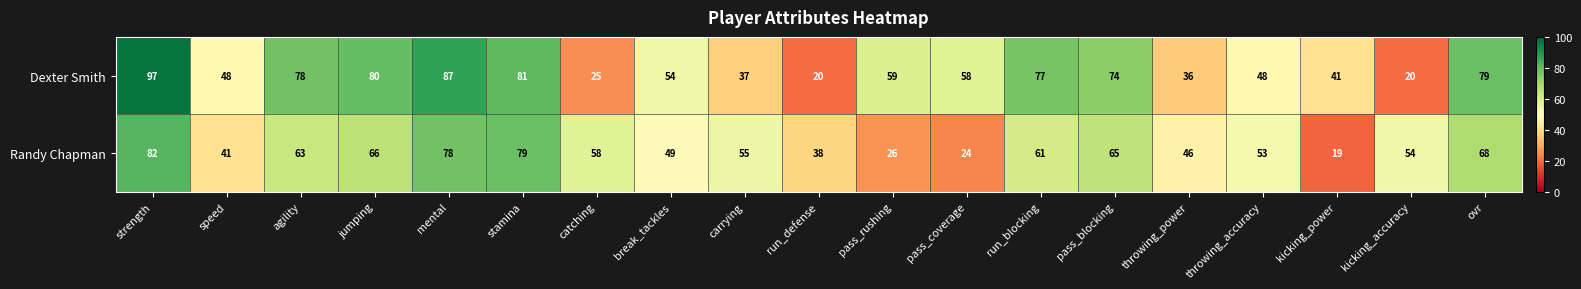

The Dexter Smith series shows 29 at jumping. True or false?

False